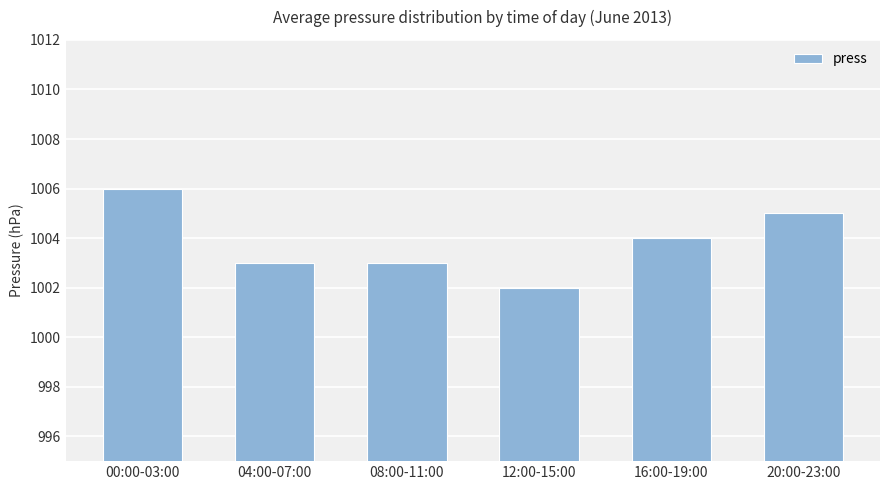

What position from the left is 12:00-15:00?

4